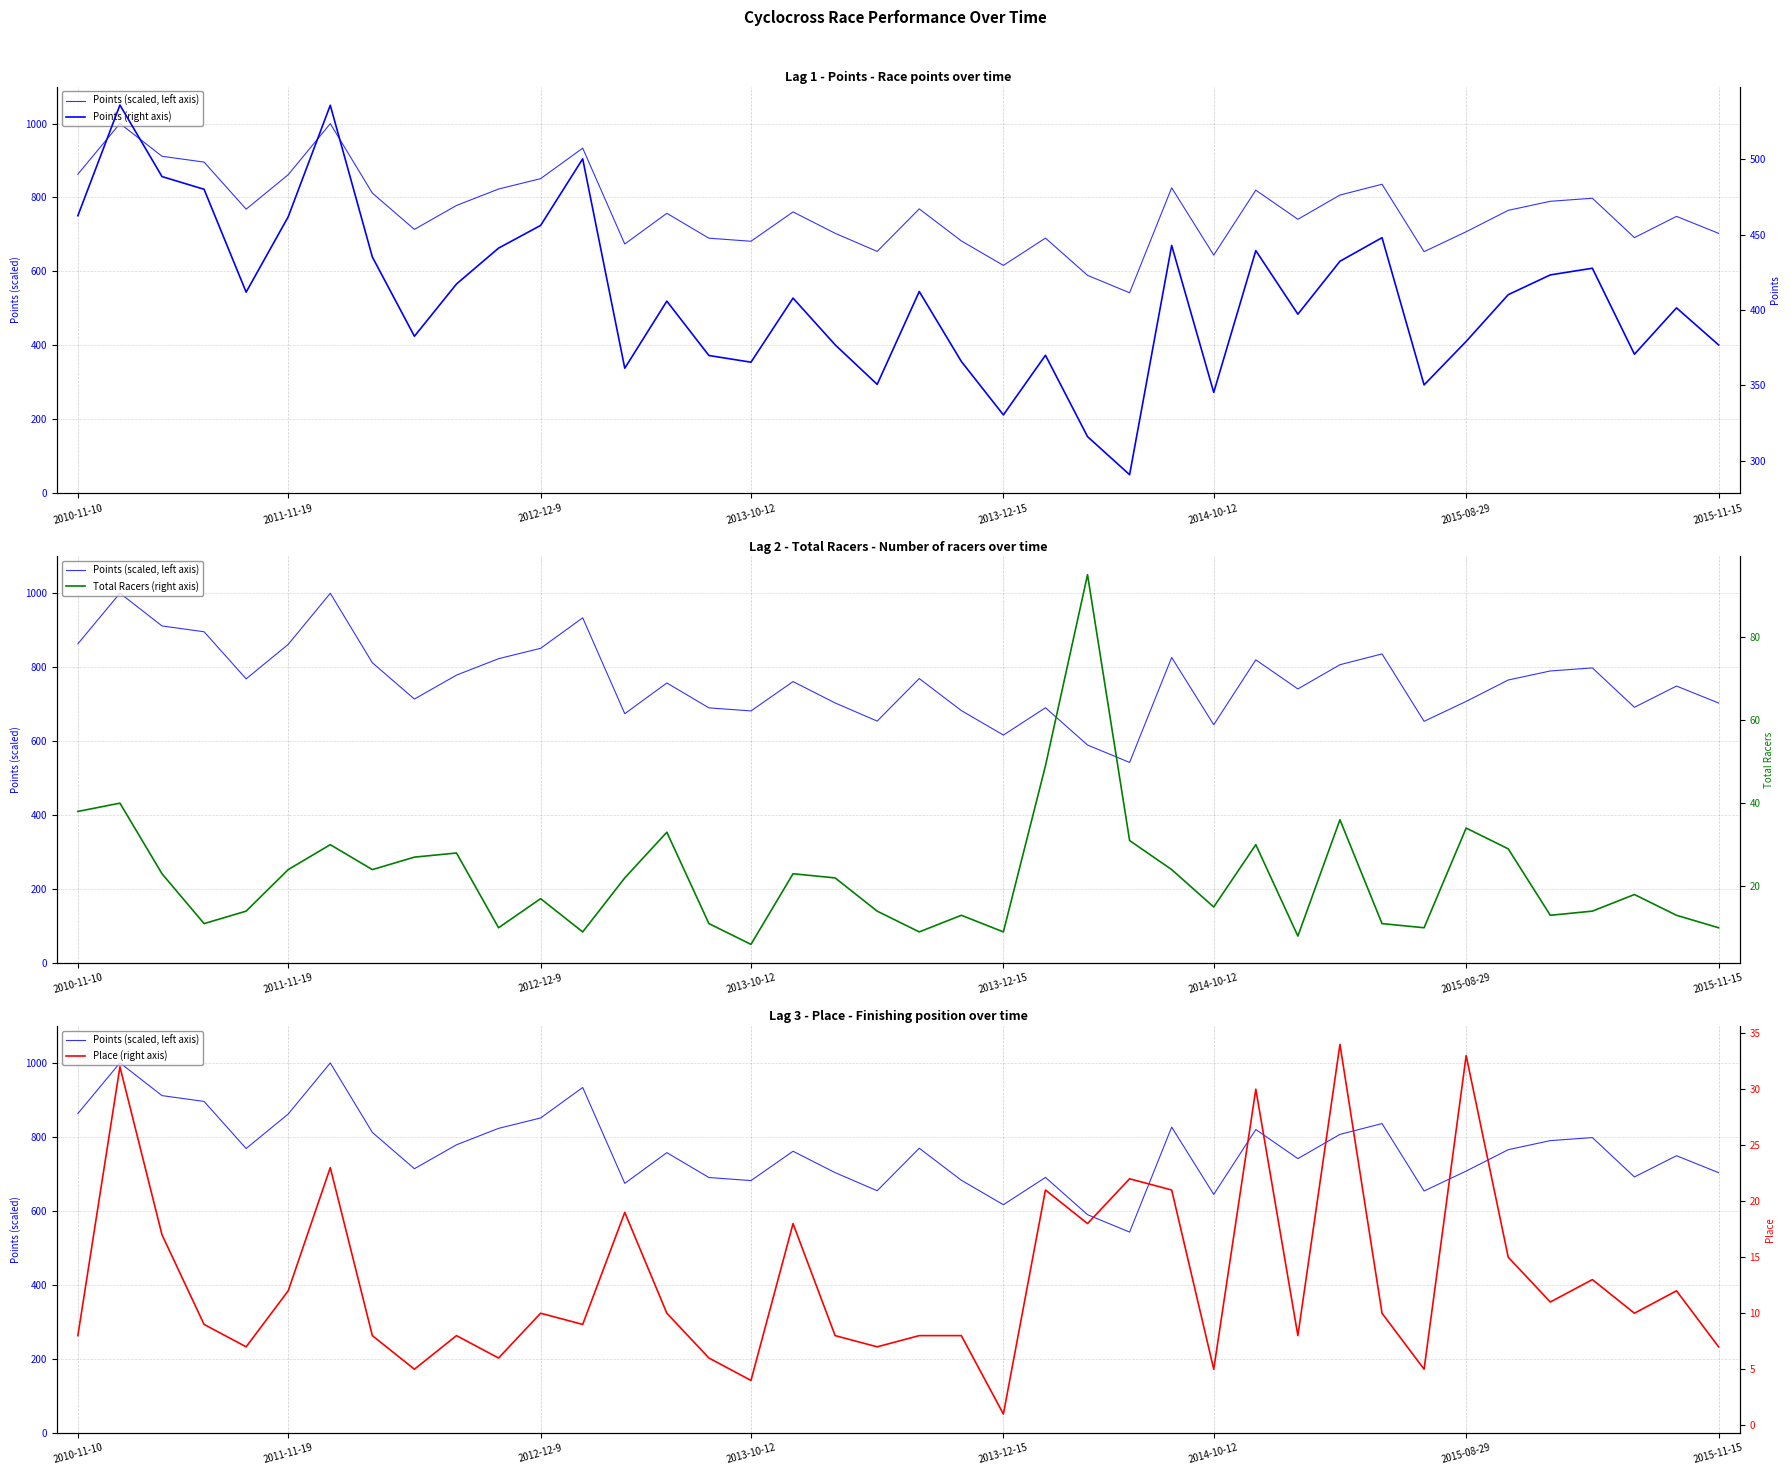

What is the sum of the Total Racers (right axis) values at 35 and 26?

37.0